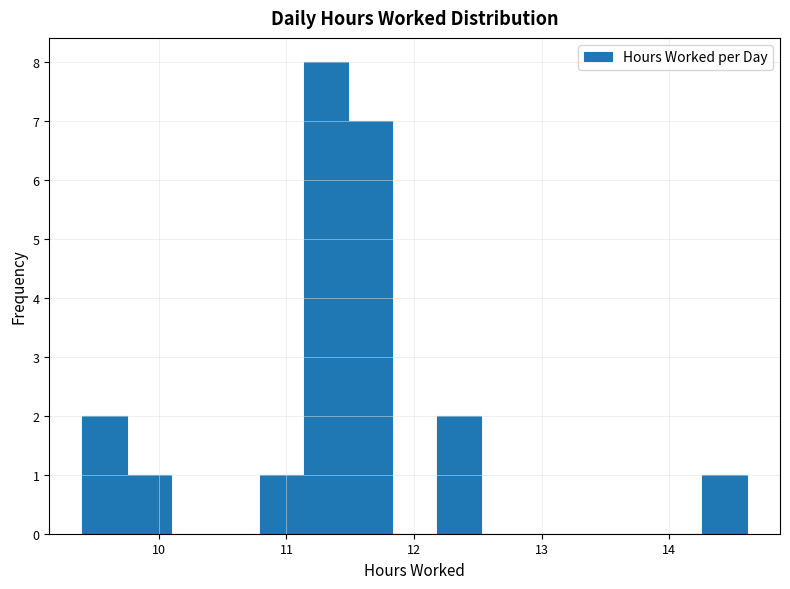

Read against the x-axis, roughly where is the centre of the tallest bar?

11.3